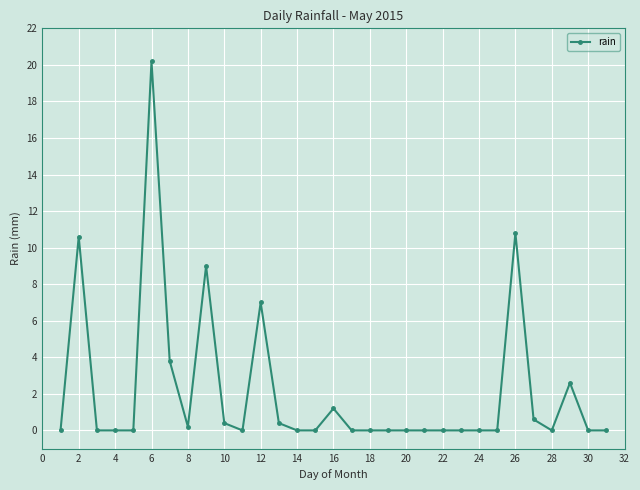

What is the average value?

2.2